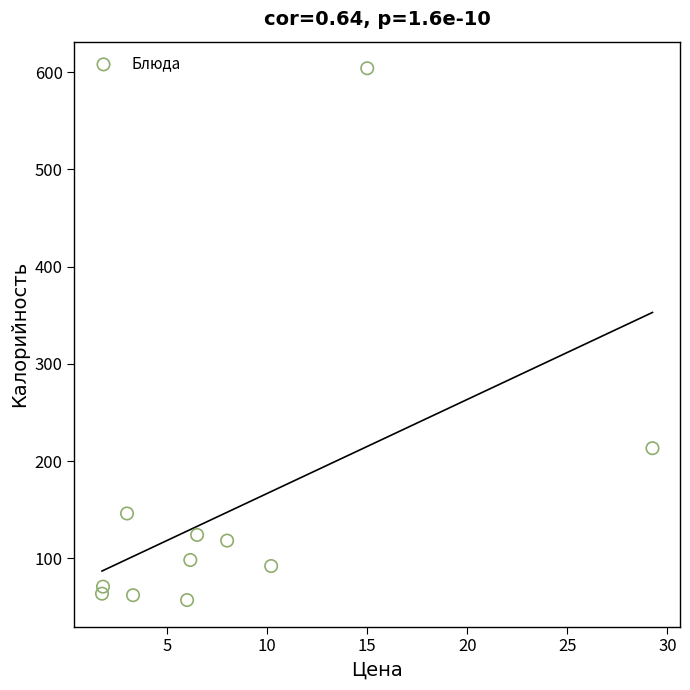

What Y value in the scatter plot is closest to 330?

213.2